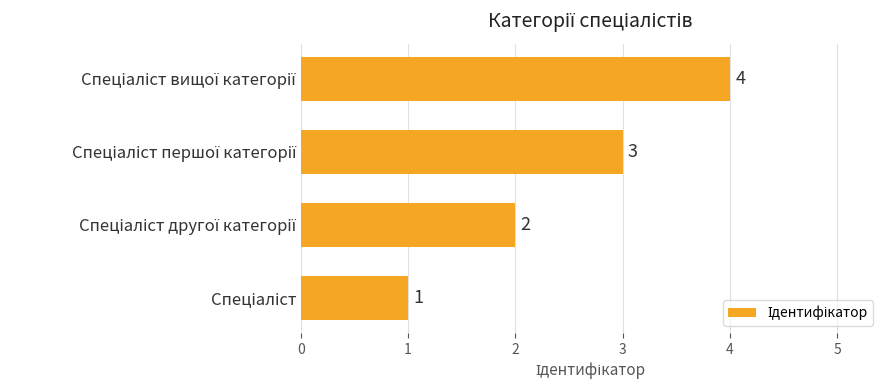

What is the sum of all values?

10